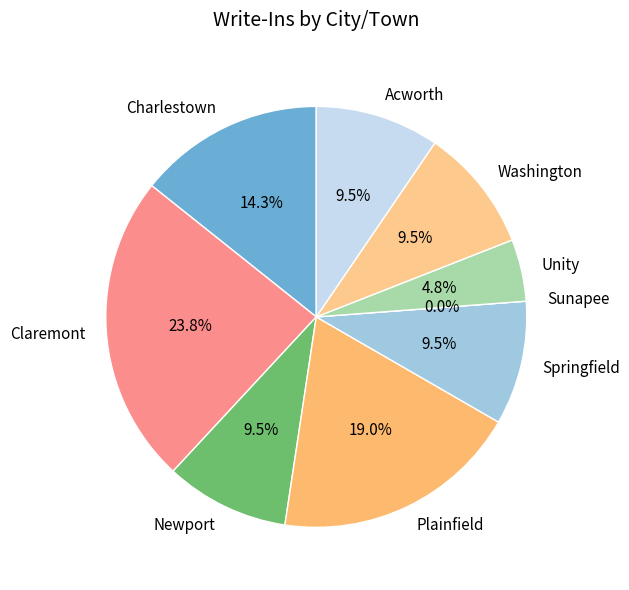

Is it true that Plainfield is 5% of the pie?

False